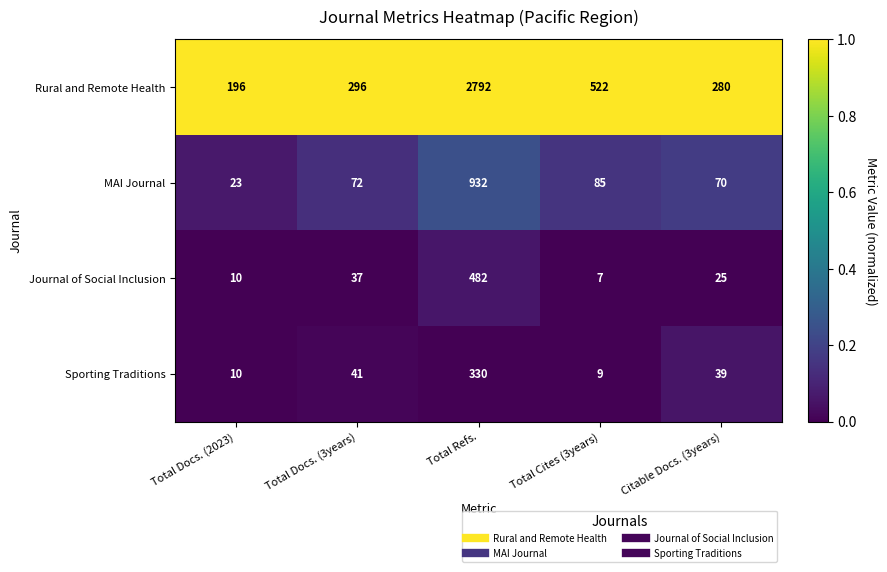

Rank the series by their maximum value, from highest to lowest.

Rural and Remote Health, MAI Journal, Journal of Social Inclusion, Sporting Traditions